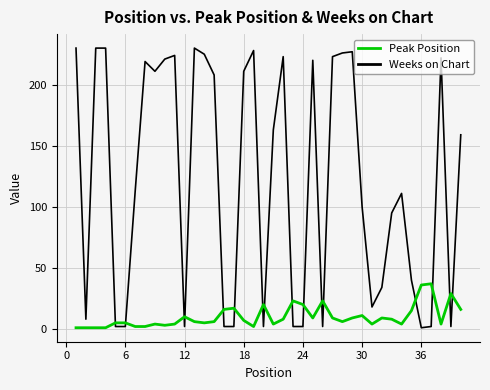

Count the number of categories in the chart.

40